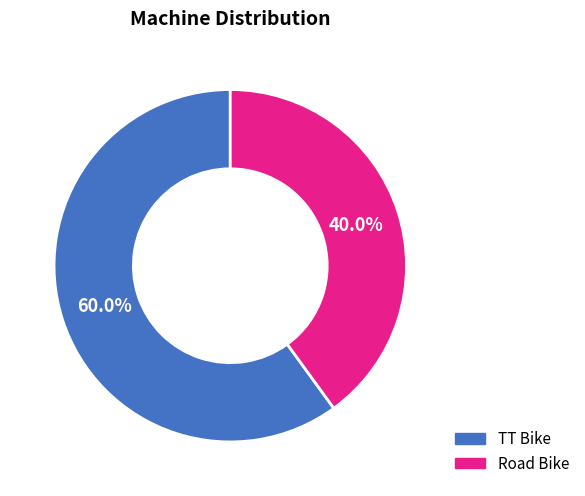

Rank the categories by value from lowest to highest.

Road Bike, TT Bike